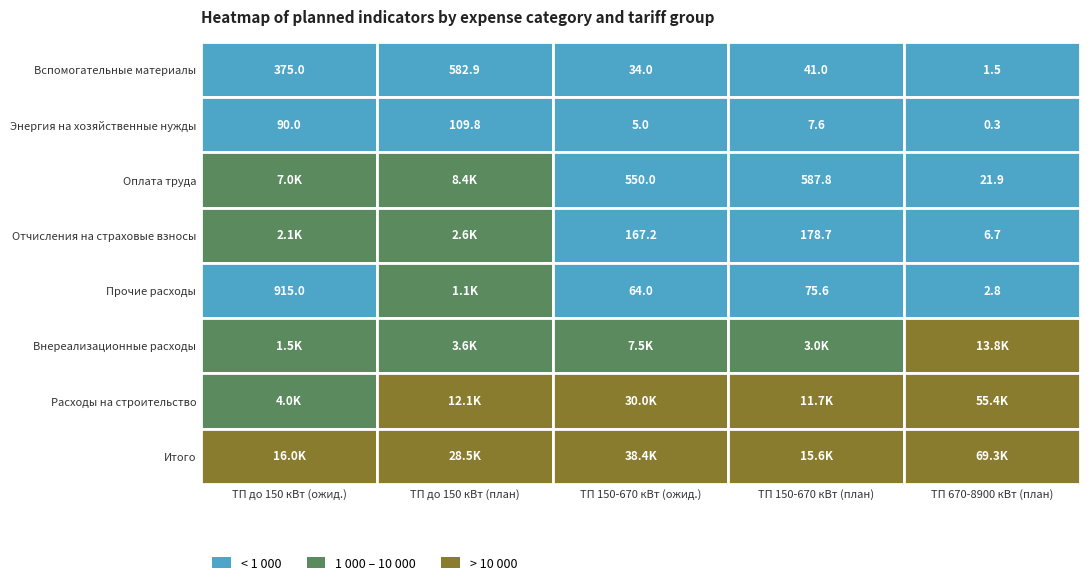

At how many categories does at least one series exceed 40872?

1